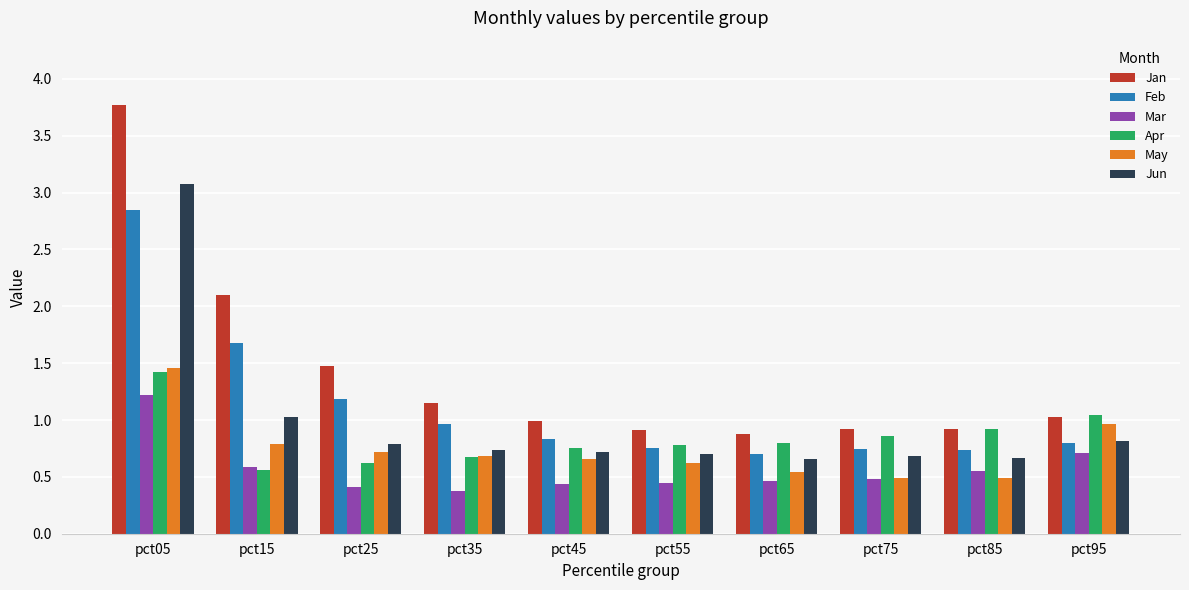

What is the greatest value displayed?

3.8